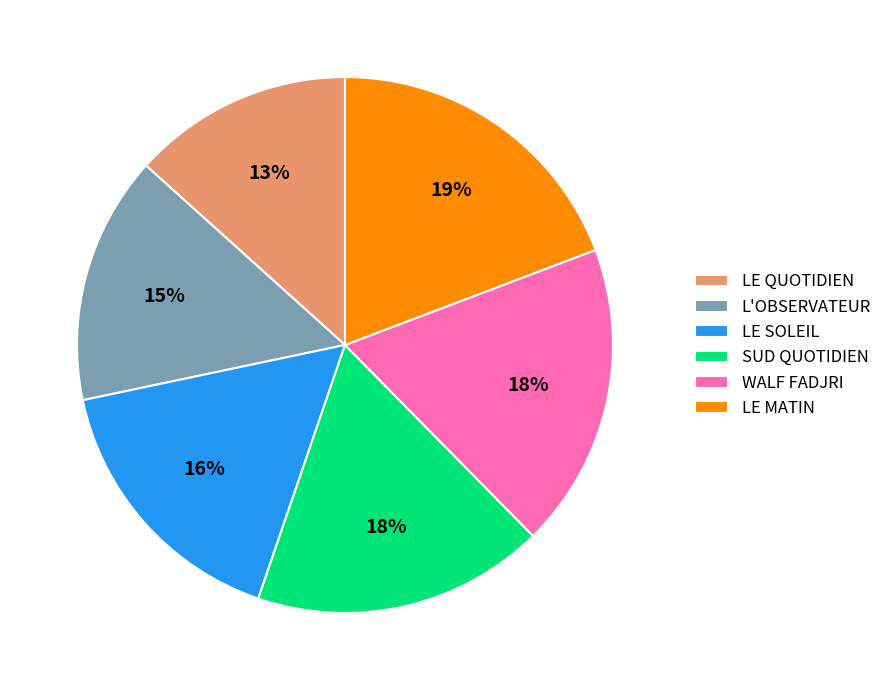

How many slices are in this pie chart?

6